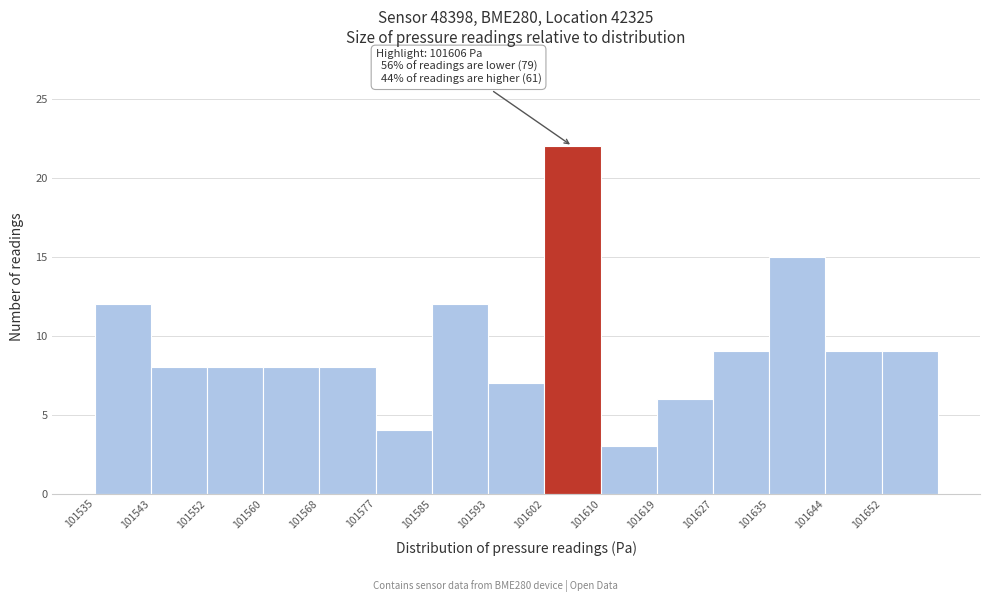

Which range on the x-axis has the tallest bar?

101602 to 101611